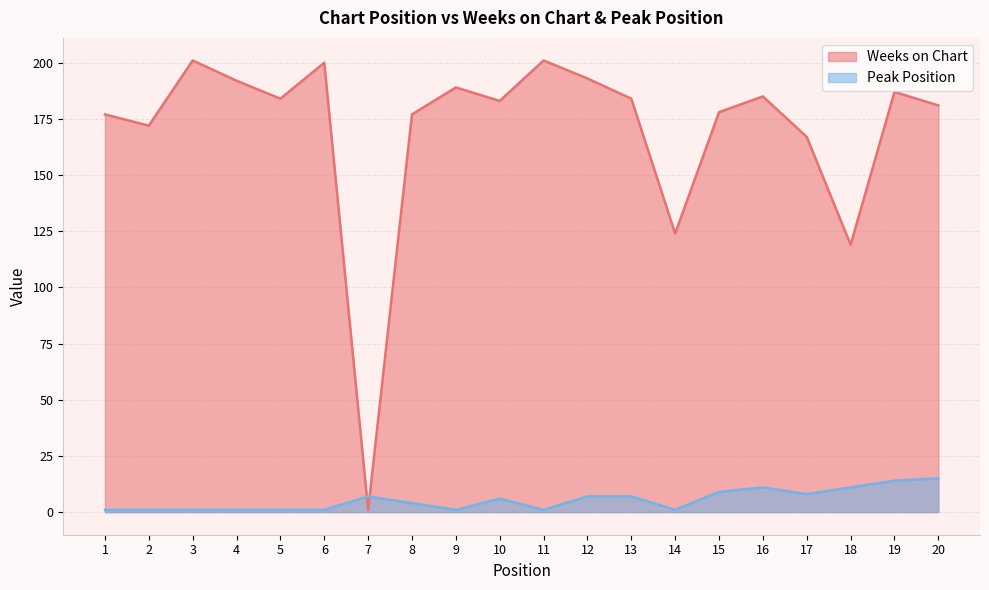

What is the spread (max minus min) of values at 13?

177